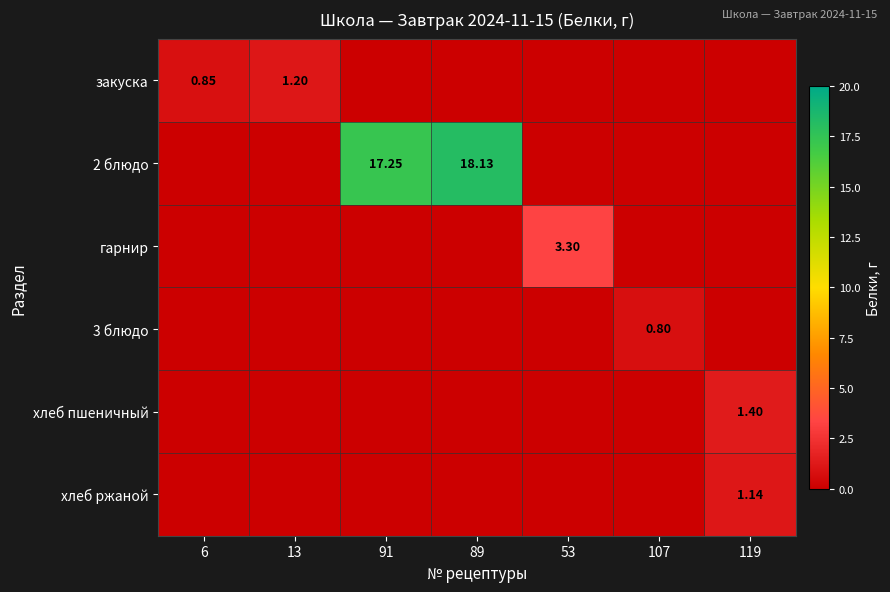

Which category has the highest value across all series?

89